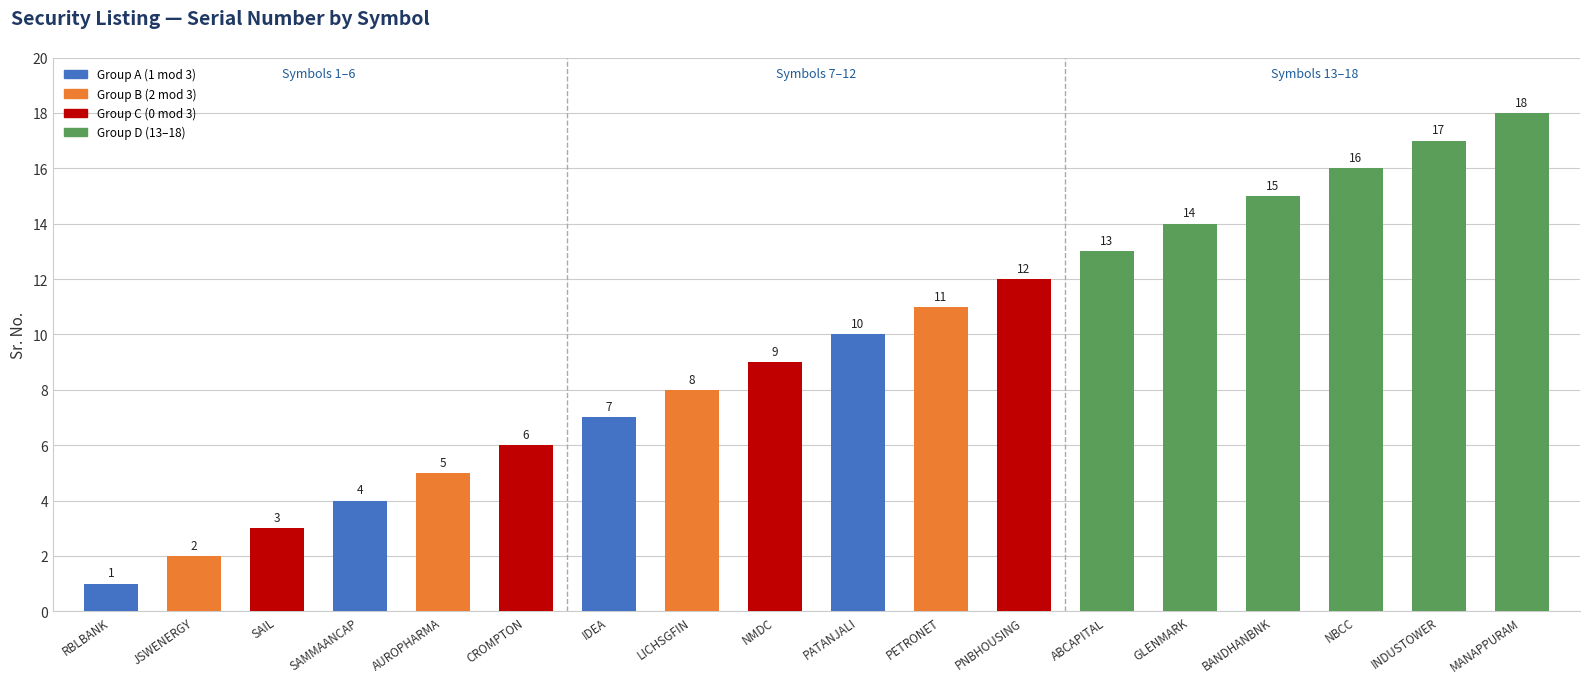

The chart shows a value of 11 at PETRONET. True or false?

True